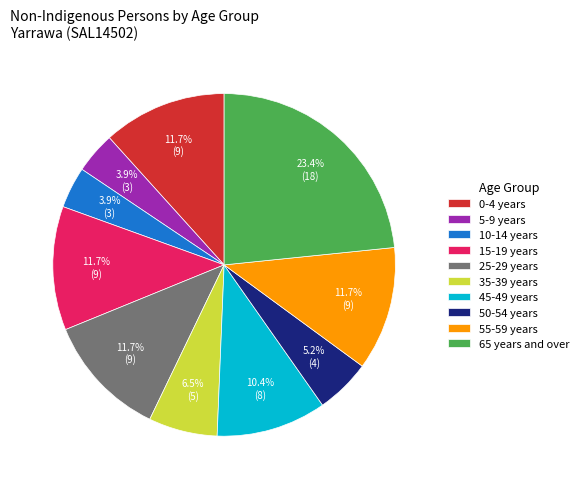

To the nearest percent, what is the difference between the largest and smallest slice percentages?

19%